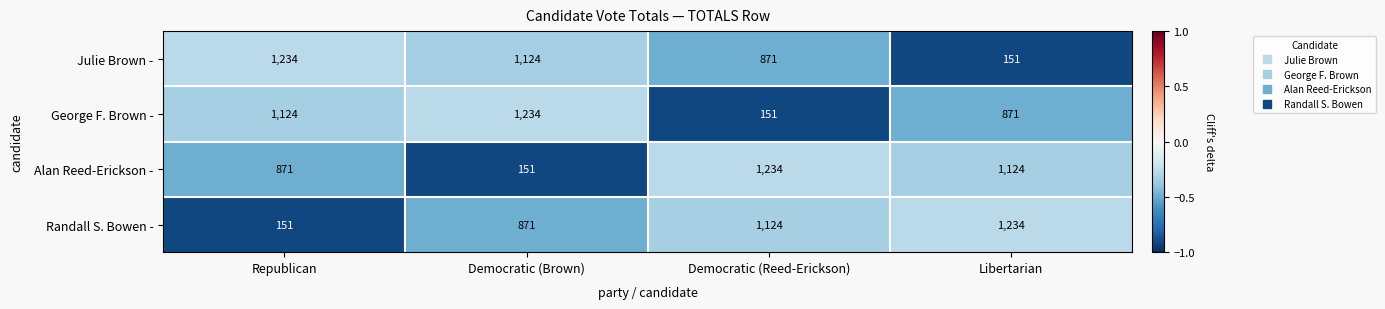

Count the Alan Reed-Erickson - values in the range 871 to 1234.

3